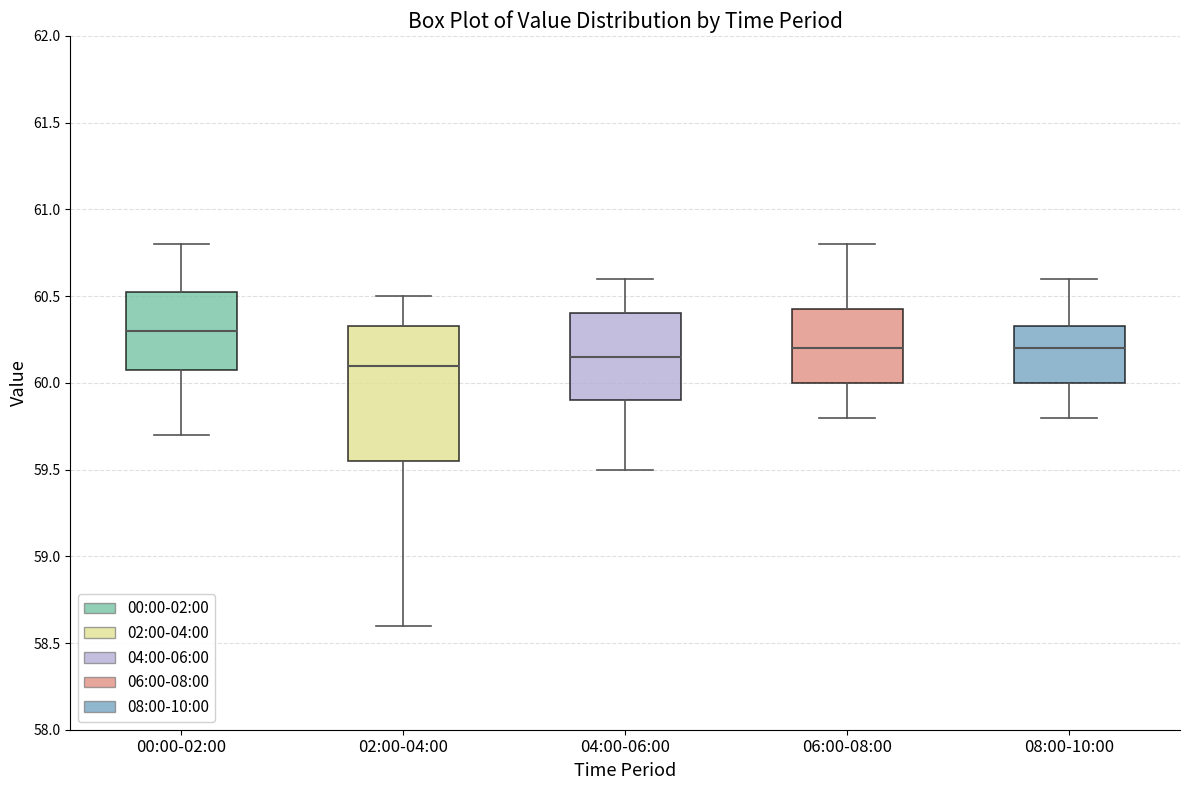

Reading left to right, transcribe this box plot: for each box, give where its median line is, the range the box spans, and where its two whiskers end, as read against the y-axis. The values are not printed on the chart, so give them approximately, as read against the axis.

00:00-02:00: median 60.30, box 60.10 to 60.55, whiskers 59.70 to 60.80
02:00-04:00: median 60.10, box 59.55 to 60.35, whiskers 58.60 to 60.50
04:00-06:00: median 60.15, box 59.90 to 60.40, whiskers 59.50 to 60.60
06:00-08:00: median 60.20, box 60.00 to 60.45, whiskers 59.80 to 60.80
08:00-10:00: median 60.20, box 60.00 to 60.35, whiskers 59.80 to 60.60